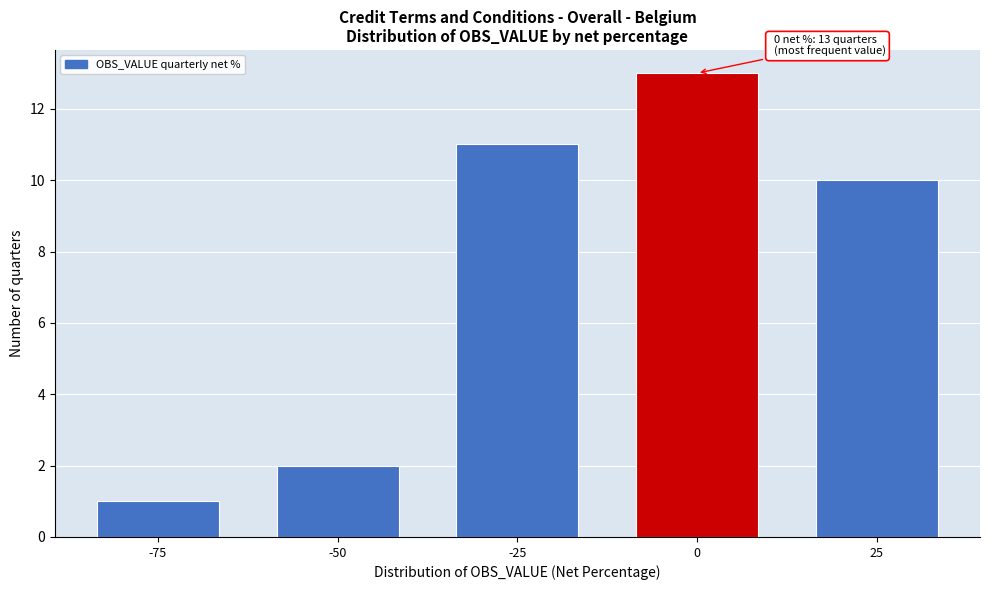

Reading right to left, what are all the values shown in this chart?

25=10	0=13	-25=11	-50=2	-75=1